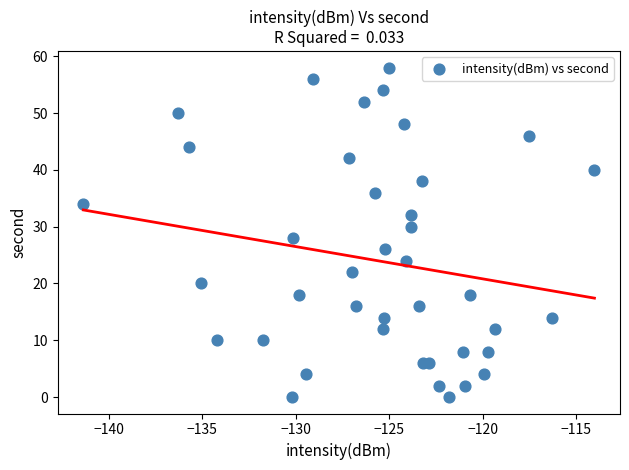

What is the range of Y values (max minus min)?

58